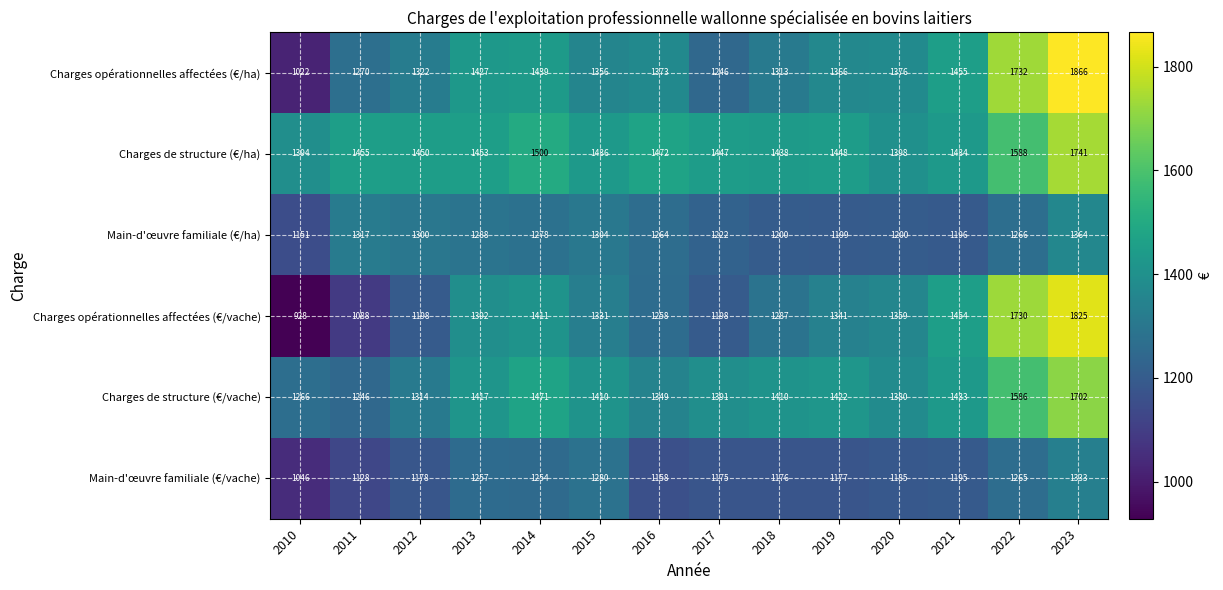

What is the difference between the highest and lowest values at 2013?

196